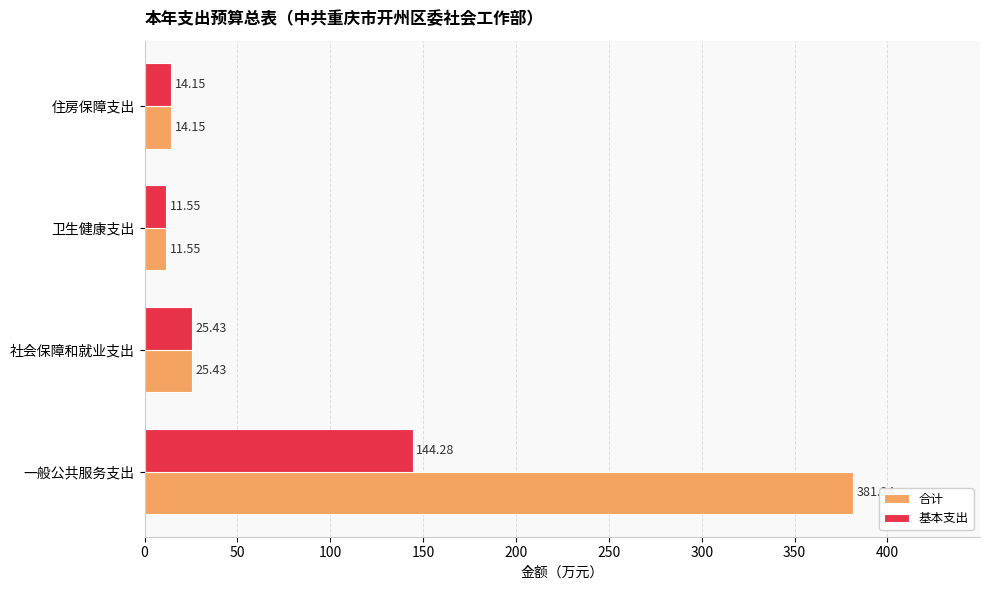

Which series has the largest range (max minus min)?

合计